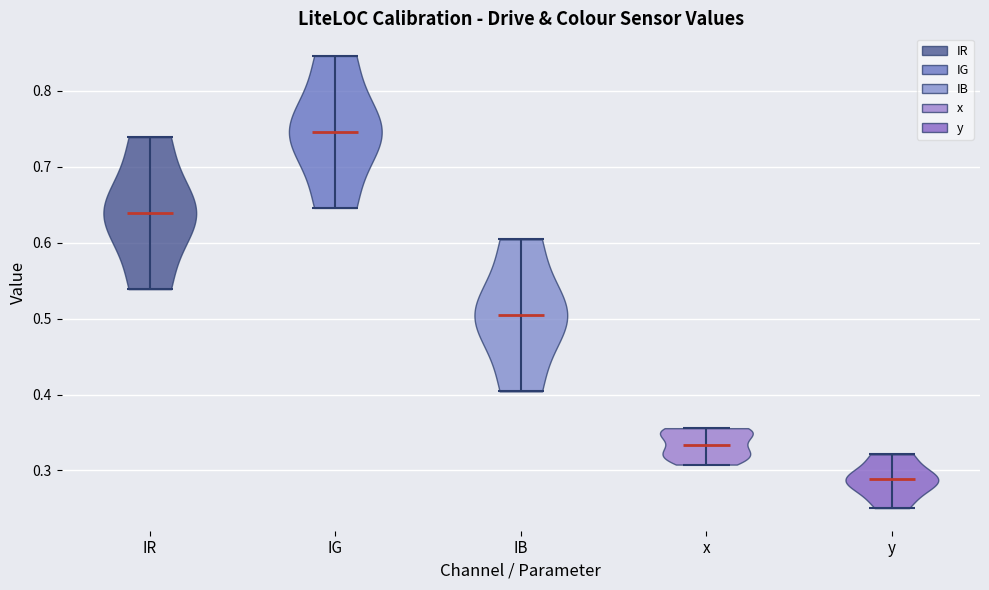

Reading left to right, read every violin against the y-axis: where its median line is, and the lowest and highest points it reaches. The values are not printed on the chart, so give them approximately, as read against the axis.

IR: median line 0.64, lowest point 0.54, highest point 0.74
IG: median line 0.75, lowest point 0.65, highest point 0.85
IB: median line 0.50, lowest point 0.40, highest point 0.60
x: median line 0.33, lowest point 0.31, highest point 0.36
y: median line 0.29, lowest point 0.25, highest point 0.32